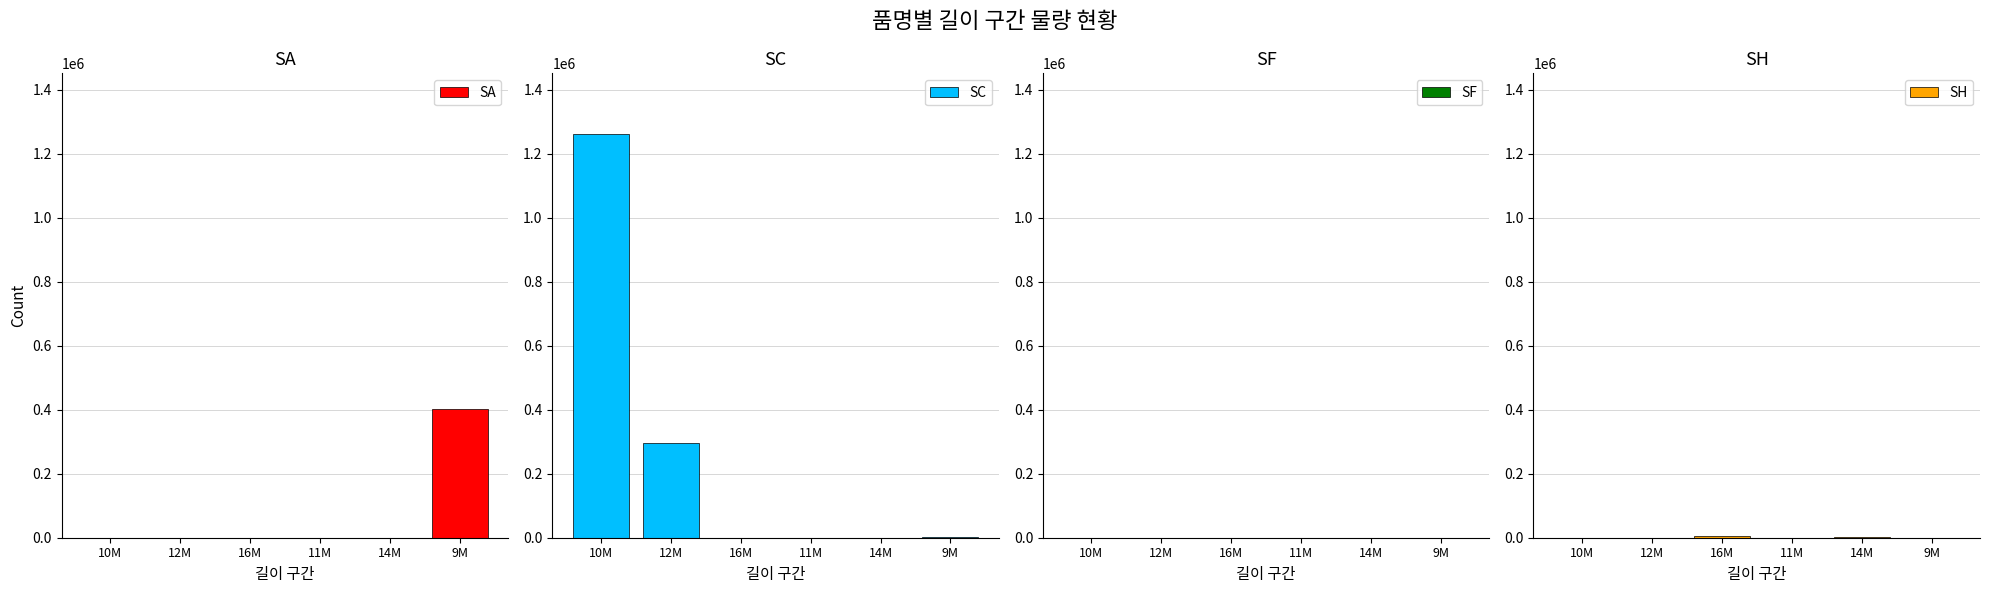

Are the bars horizontal?

No